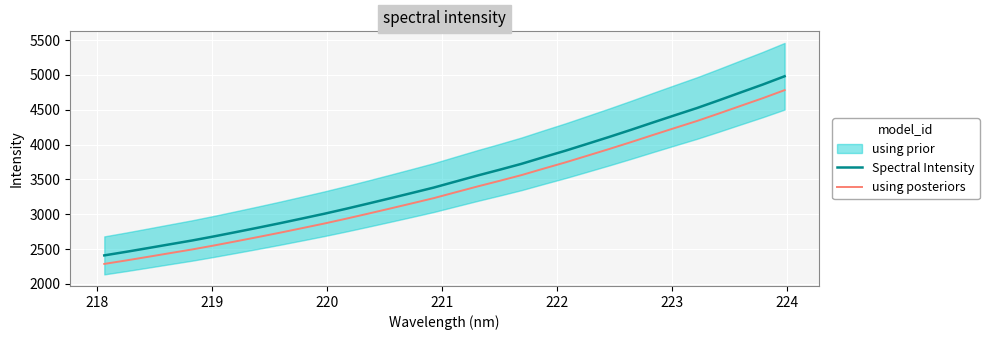

True or false: using posteriors and Spectral Intensity cross at least once.

False